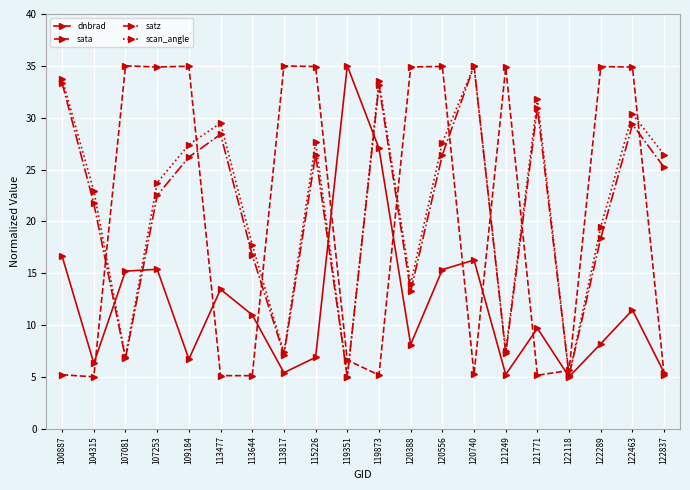

How many data points does each series have?

20